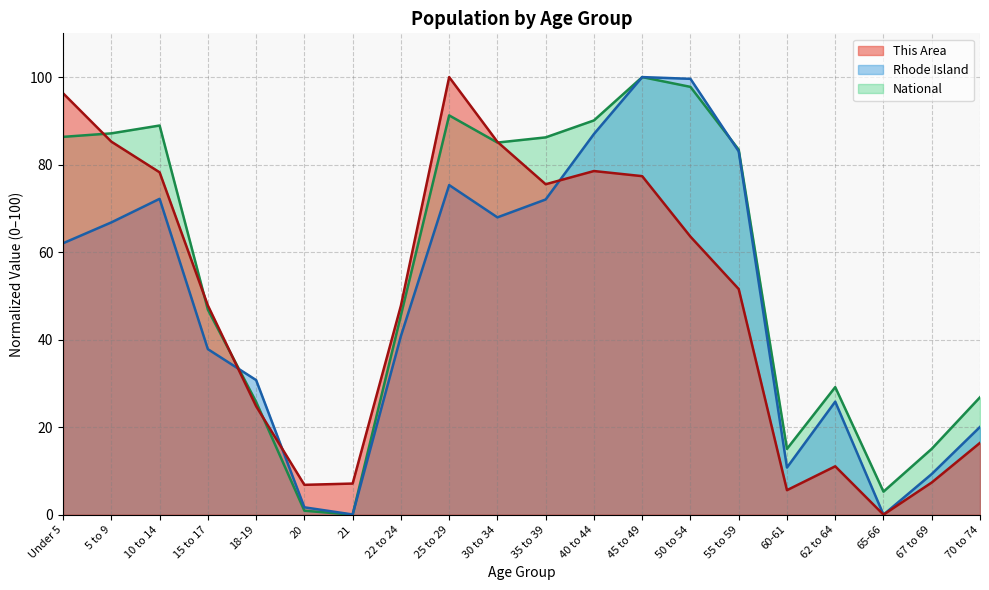

Where do National and This Area first cross each other?

Under 5 and 5 to 9